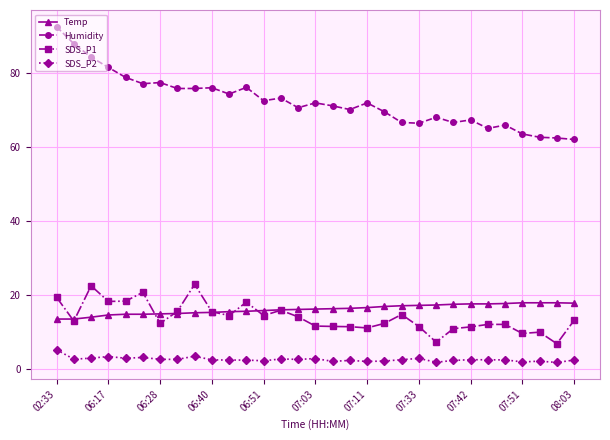

What is the value of the Temp point at the 6th from the left?

14.8